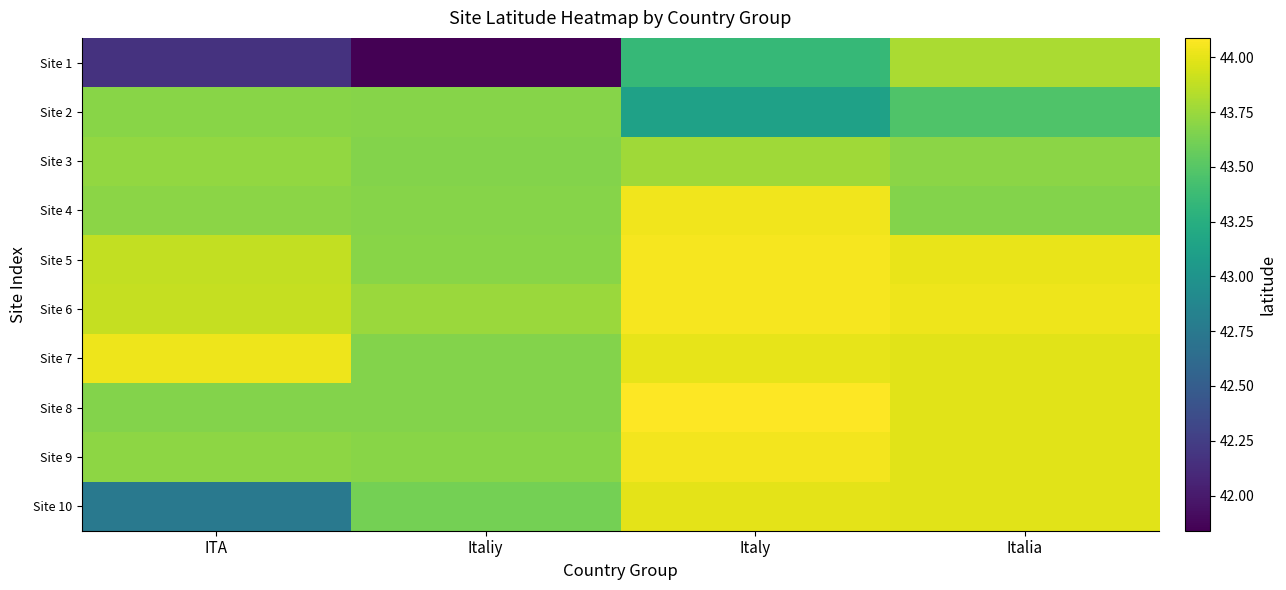

What is the spread (max minus min) of values at Italy?

1.0